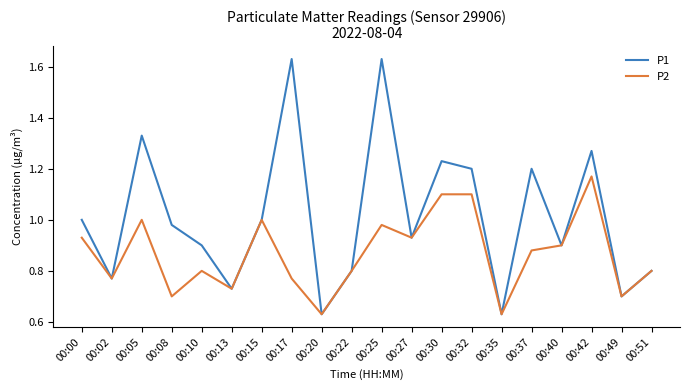

Between 00:10 and 00:17, which series saw the biggest shift?

P1